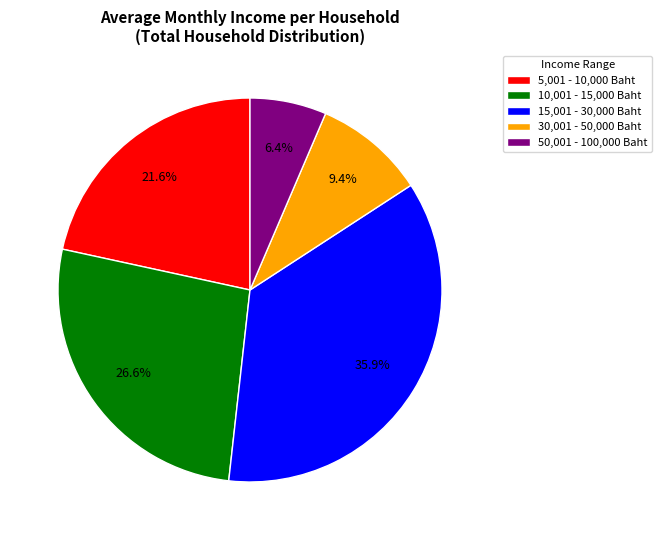

Which slice is the largest?

15,001 - 30,000 Baht